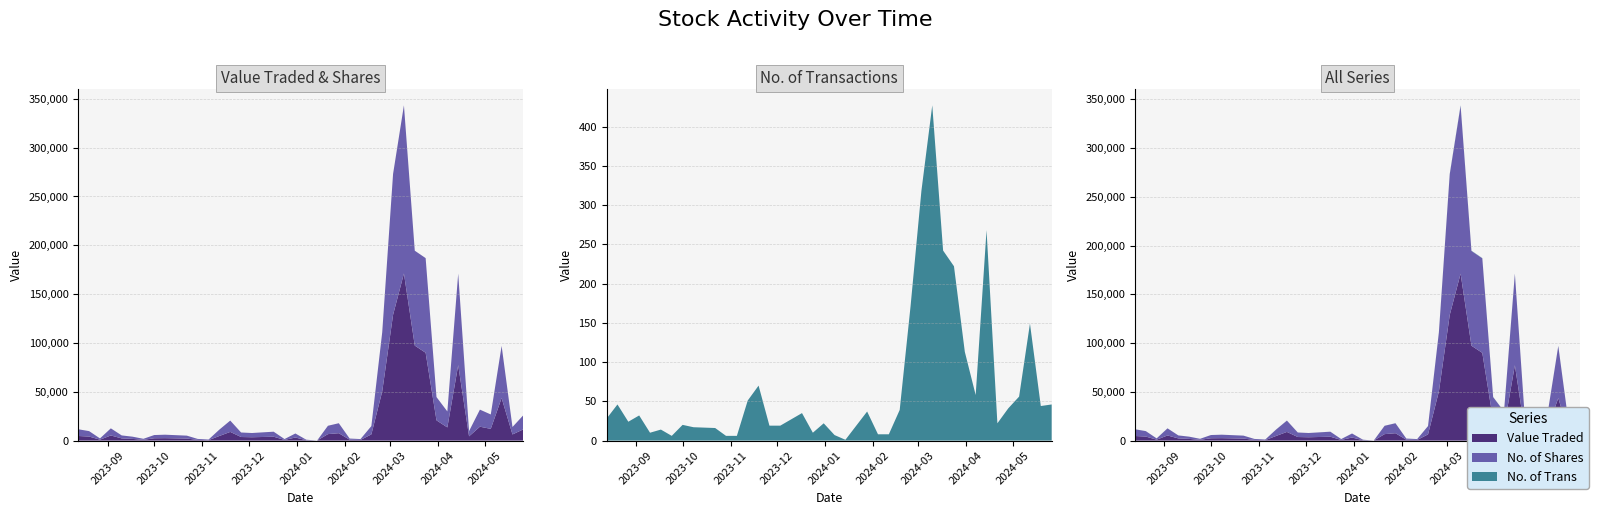

Reading right to left, list all the values displayed in this chart.

Value Traded: 4689	4108	922	5233	2217	1694	769	2368	2478	2063	688	420	4720	8864	3643	3408	3939	664	3120	394	12	6615	7545	865	646	6333	50352	128830	171133	97273	89951	20737	13473	77238	4345	14207	11990	43596	6268	11492
No. of Shares: 6896	5570	1300	7298	3053	2295	1043	3301	3535	2992	1005	608	6537	11610	4633	4341	5150	889	4138	505	15	8548	10228	1200	894	8520	60539	144294	172244	97209	96932	23834	16366	93755	5357	17482	14760	53354	7628	14465
No. of Trans: 28	46	24	32	10	14	6	20	17	16	6	6	51	70	19	19	35	10	22	7	1	19	37	8	8	39	171	318	427	242	222	113	58	268	22	41	56	149	44	46